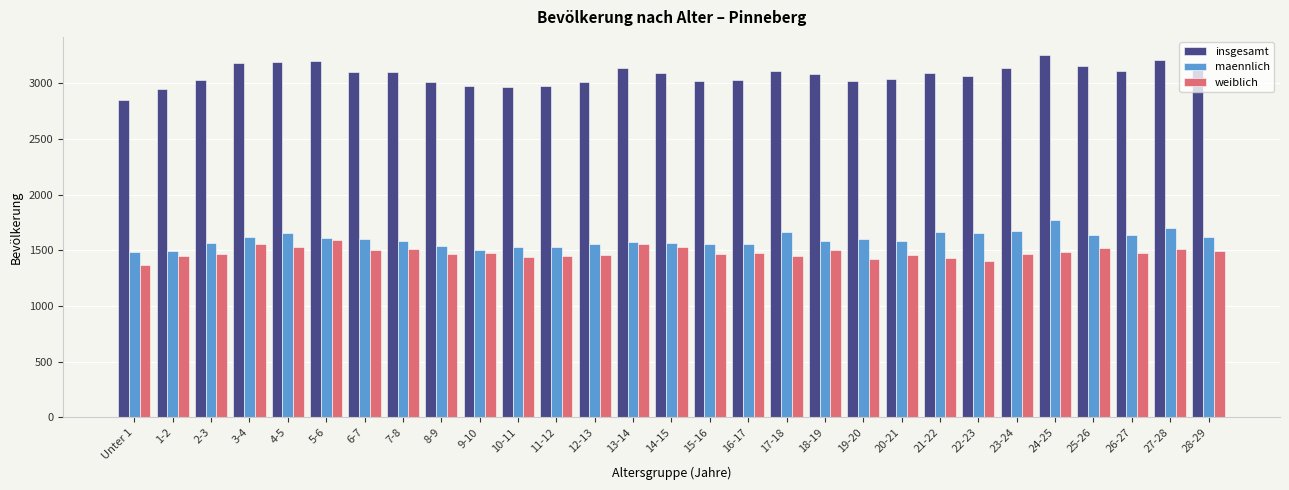

Which series has the largest range (max minus min)?

insgesamt